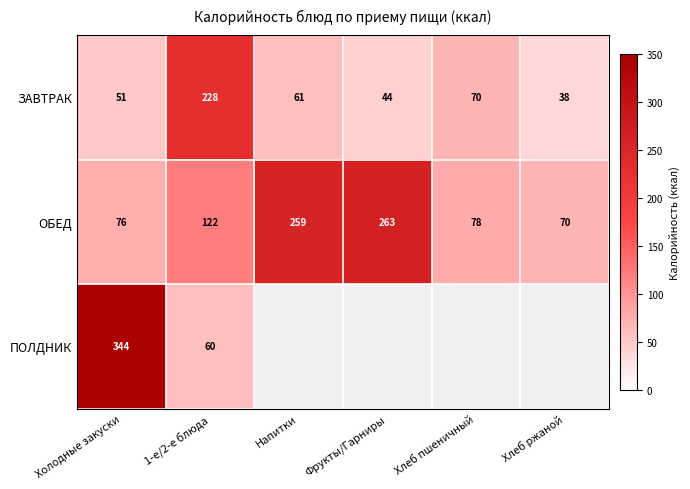

At which category does the chart reach its minimum across all series?

Хлеб ржаной